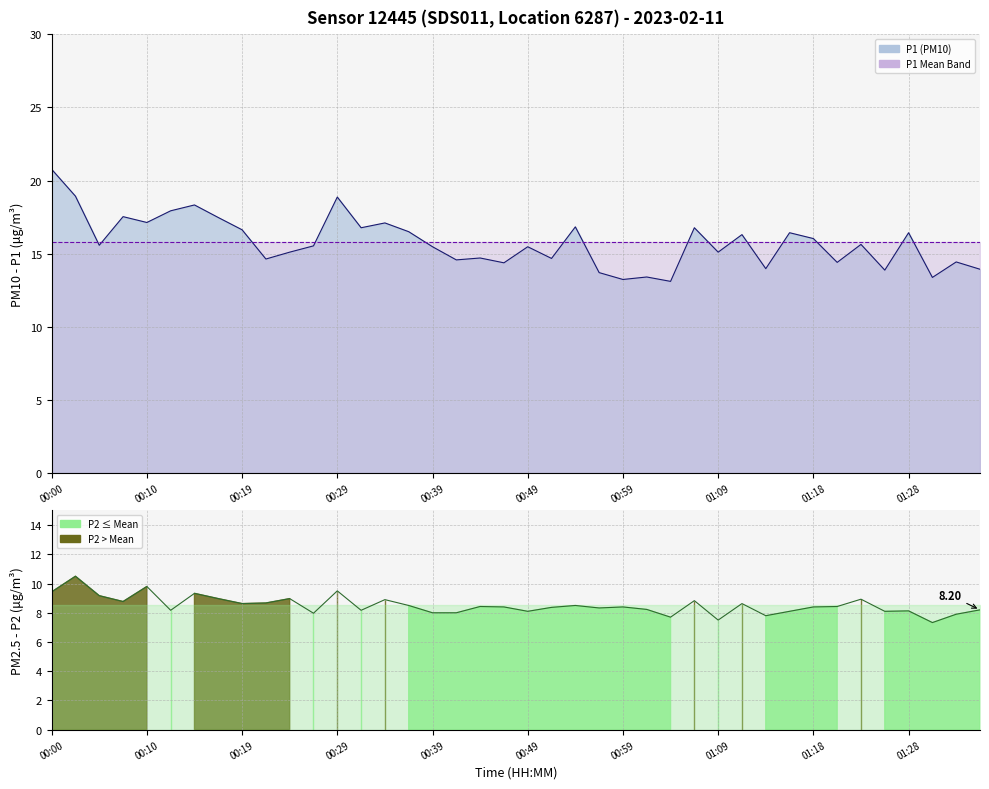

What is the minimum value shown in the chart?

7.3